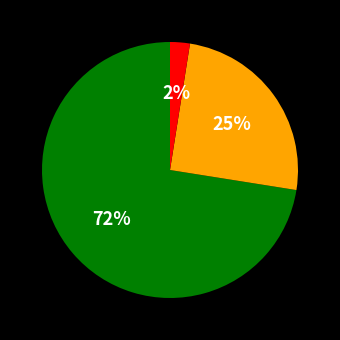

To the nearest percent, what is the average slice percentage?

33%